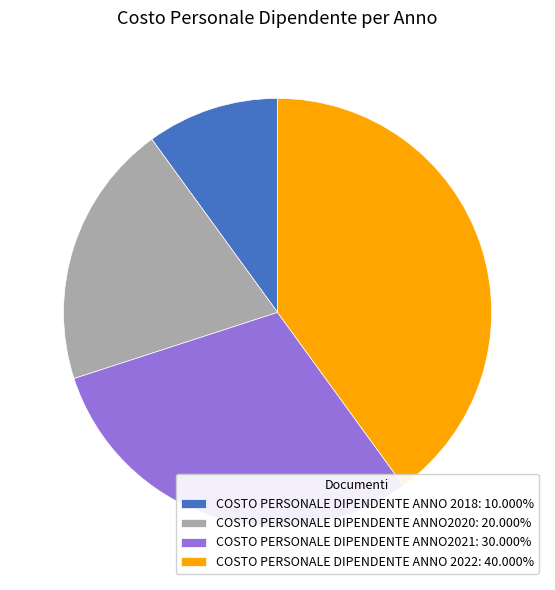

What is the ratio of the value at COSTO PERSONALE DIPENDENTE ANNO 2022 to the value at COSTO PERSONALE DIPENDENTE ANNO2020?

2.0